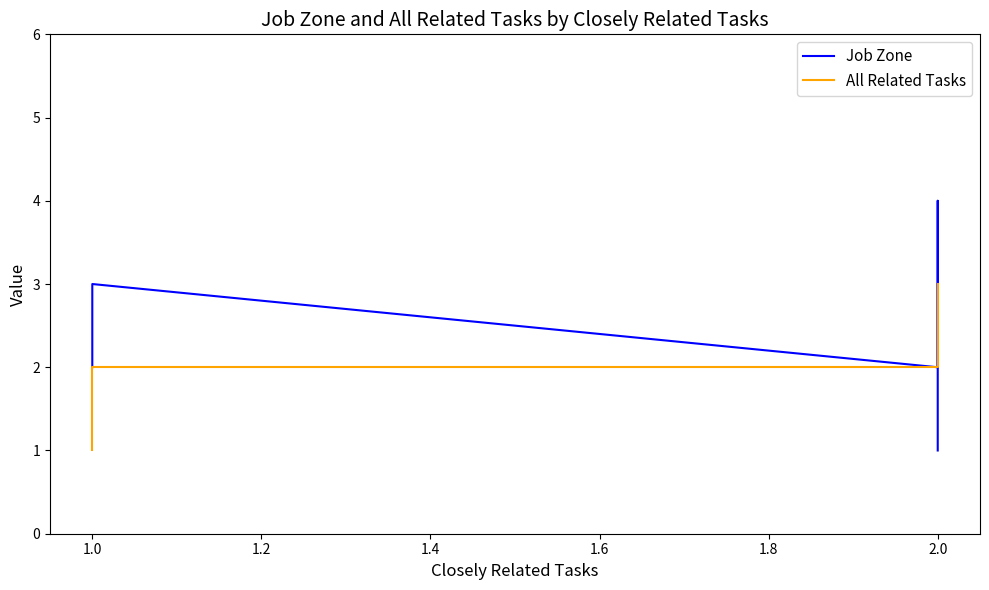

In Job Zone, how many points are higher than both neighbors (excluding endpoints)?

2